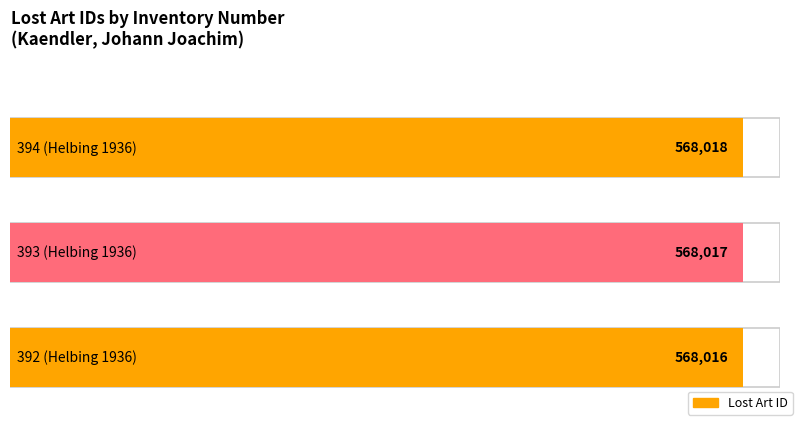

What is the label of the 1st bar from the right?

392 (Helbing 1936)